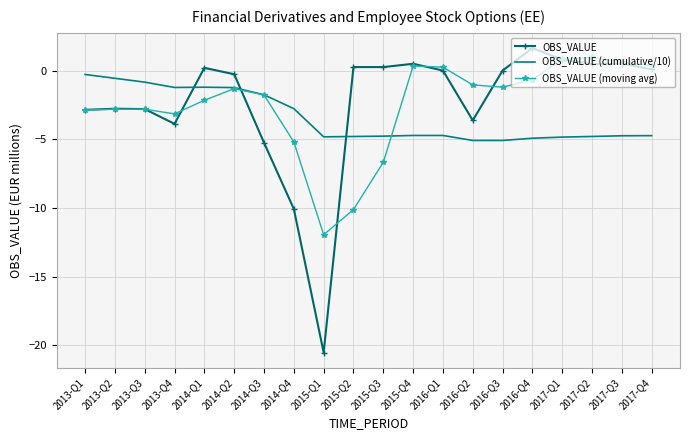

What is the greatest value displayed?

1.6